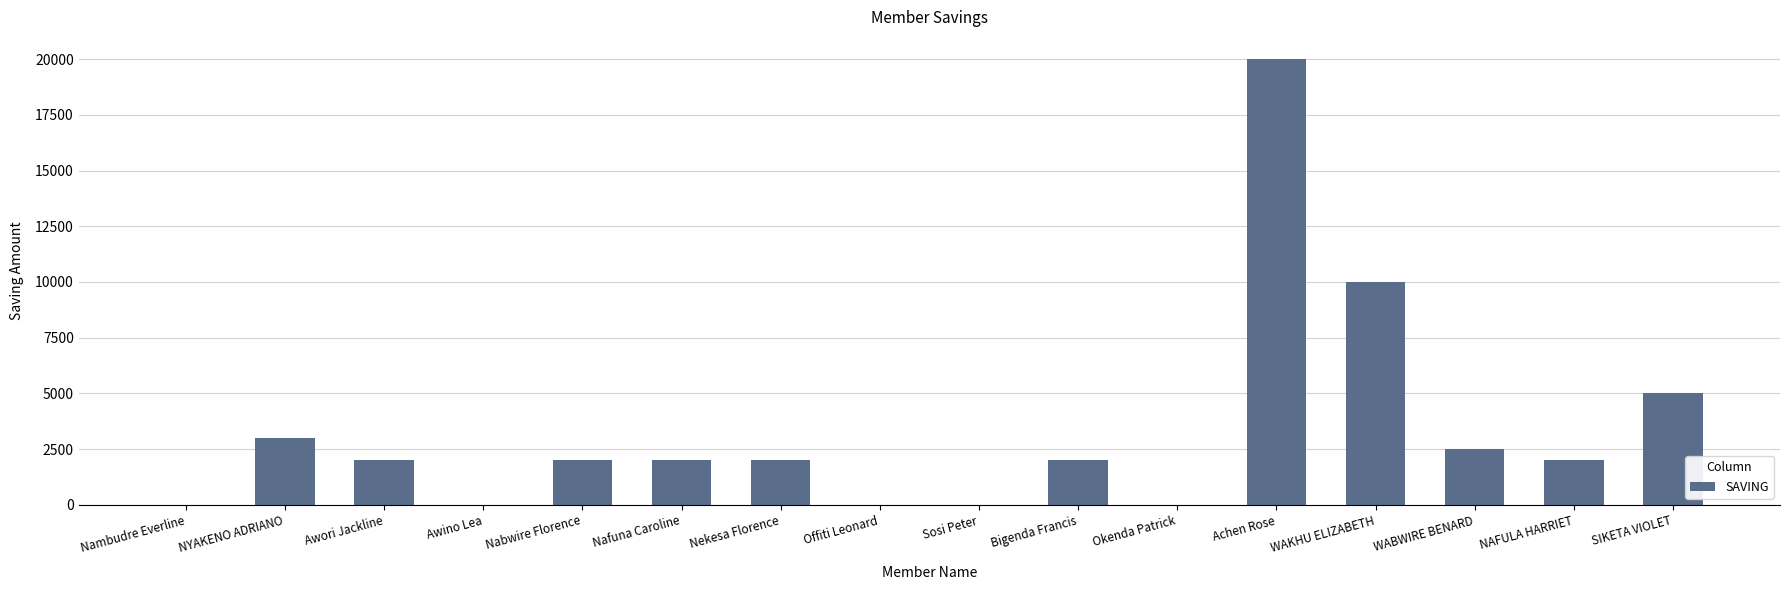

What is the greatest value displayed?

20000